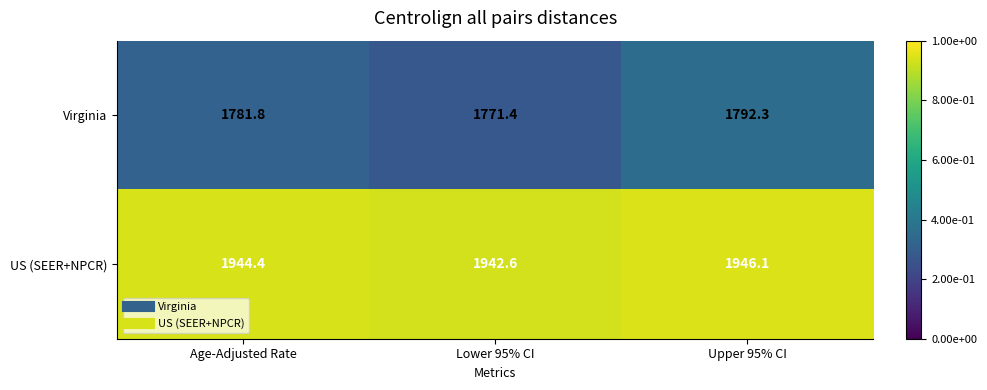

Reading right to left, extract all data points from this chart.

Virginia: 1792.3	1771.4	1781.8
US (SEER+NPCR): 1946.1	1942.6	1944.4